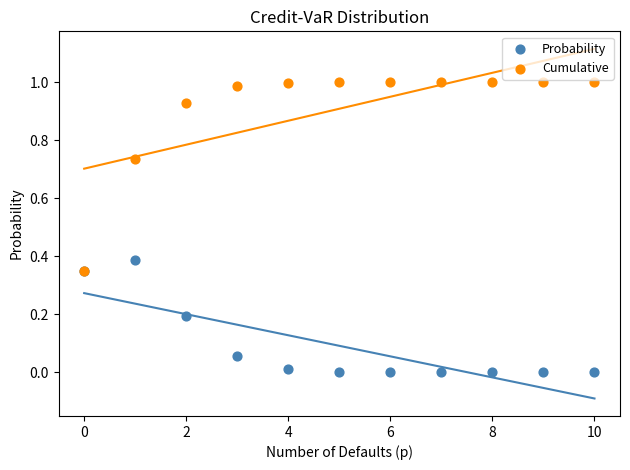

What are all the series names shown in the legend?

Probability, Cumulative